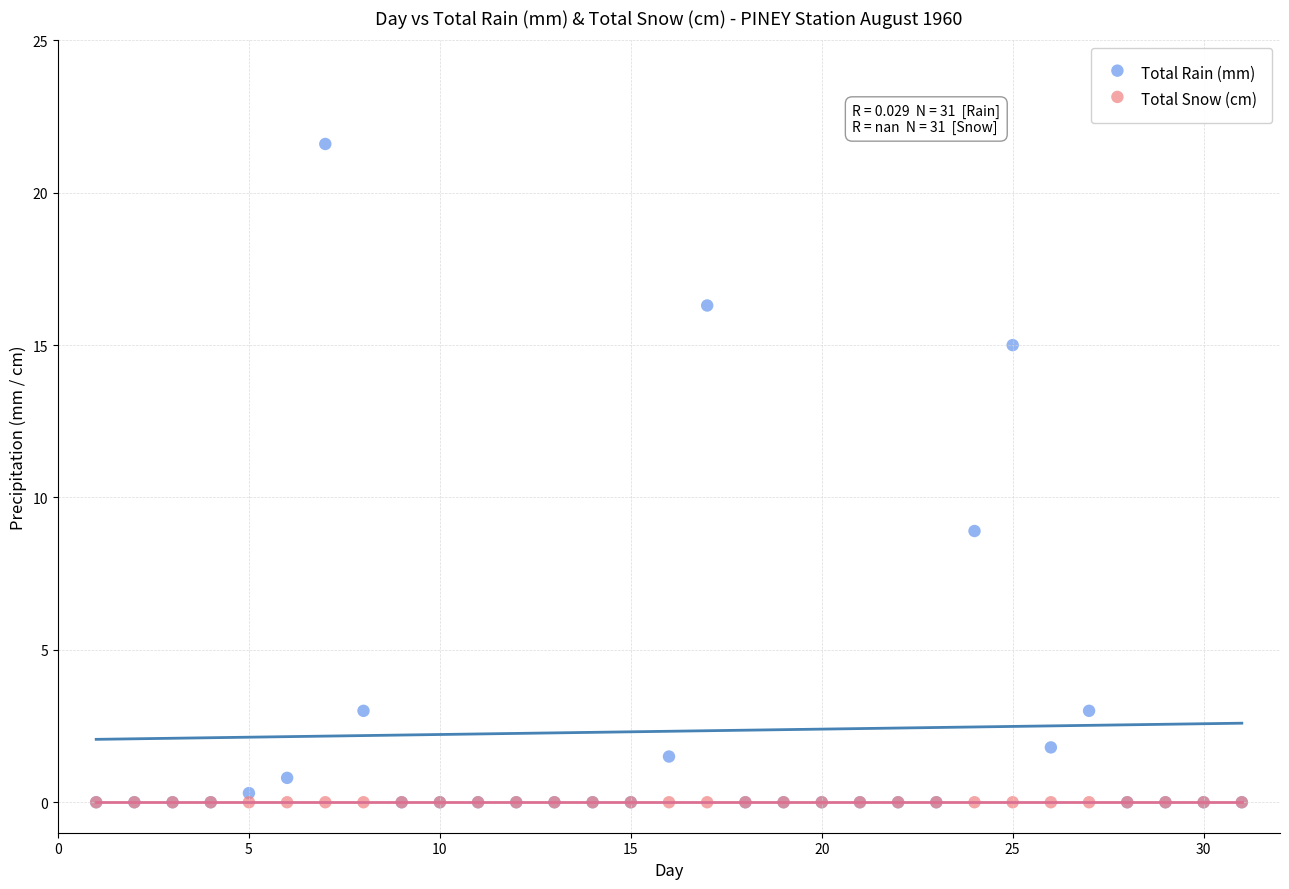

Which series reaches the maximum Y coordinate?

Total Rain (mm)